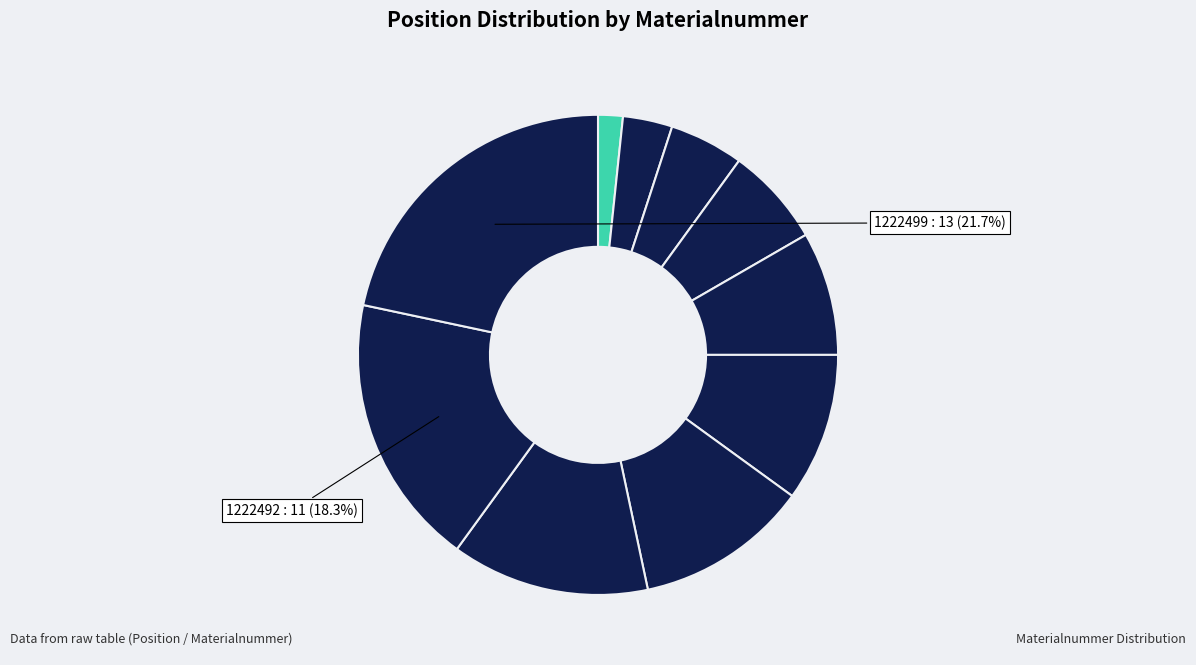

How many slices are in this pie chart?

10